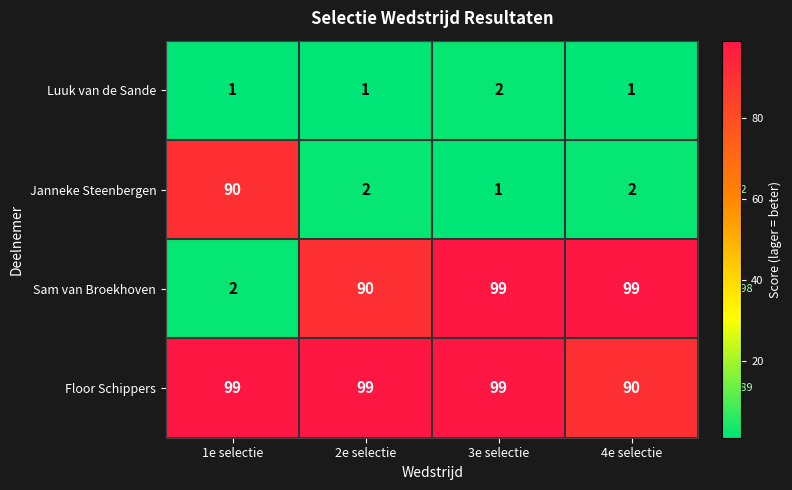

At which label does Janneke Steenbergen first exceed 2?

1e selectie